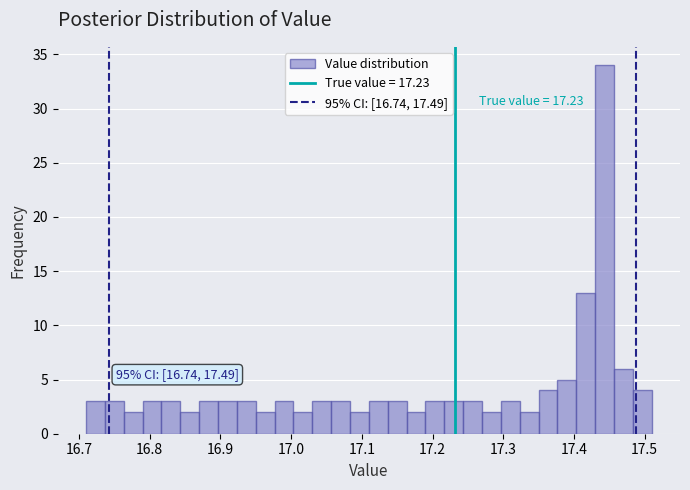

Around what value on the x-axis is the tallest bar? Give the approximate position of its centre, as read against the axis.

17.44